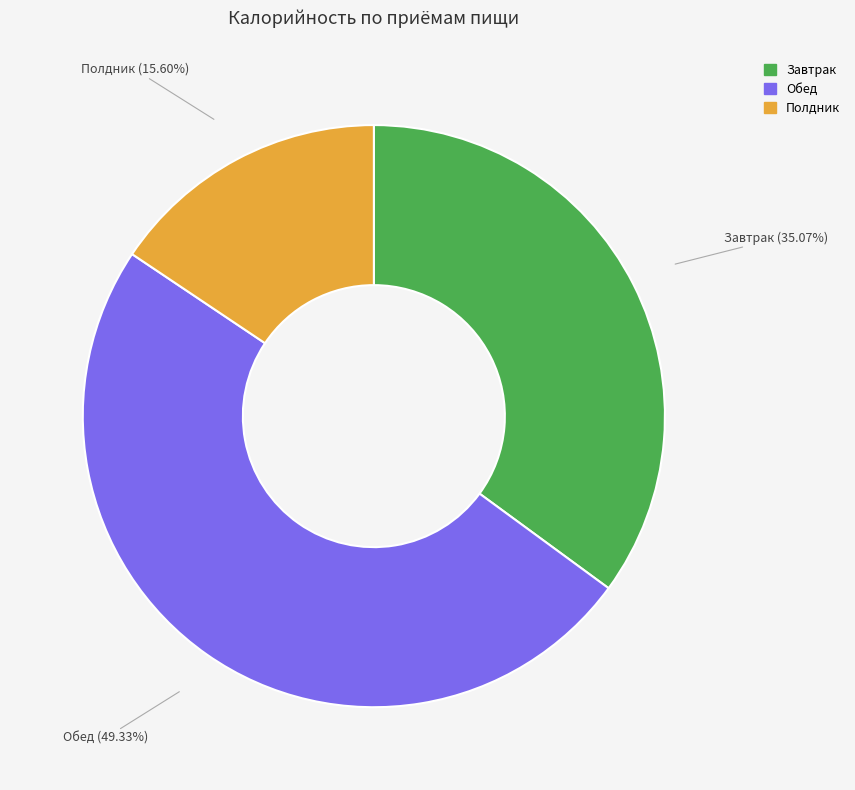

Is the sum of Полдник and Обед greater than half?

Yes